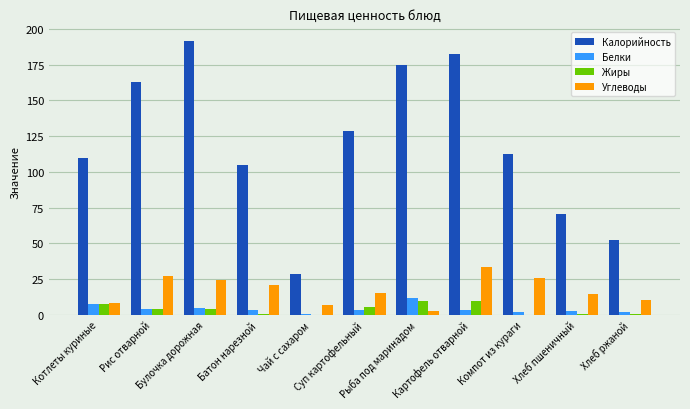

What is the sum of all Калорийность values?

1317.9